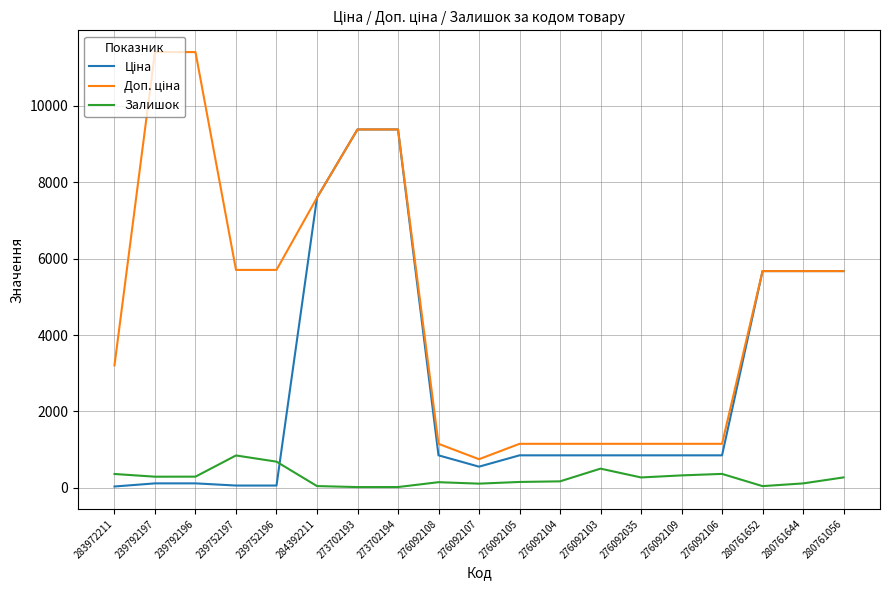

True or false: Залишок has a value of 289.0 at 239792197.

True